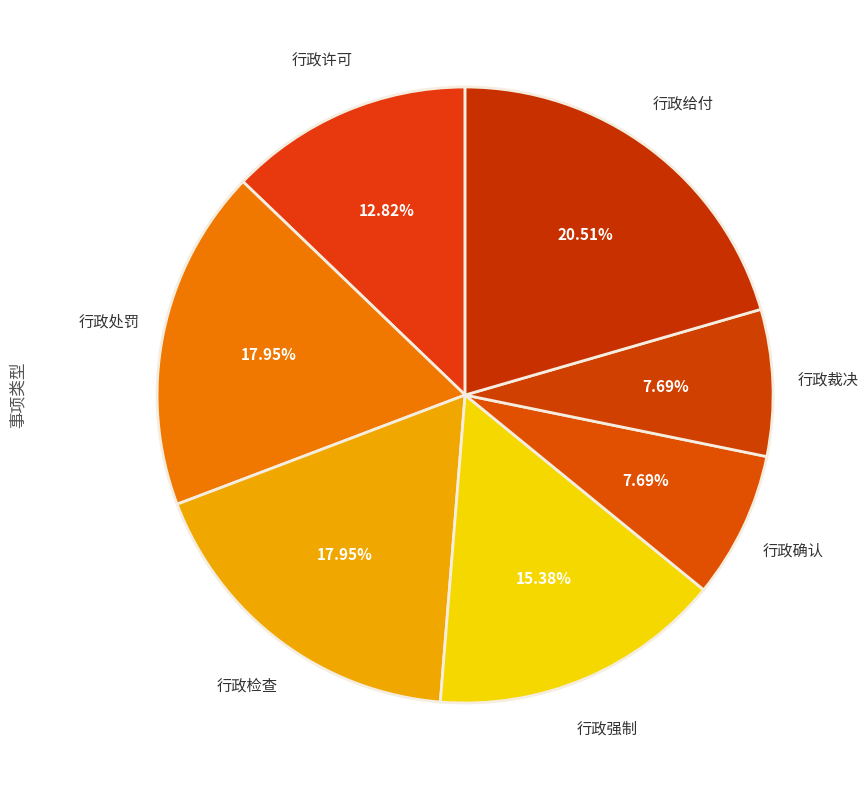

What is the ratio of the value at 行政许可 to the value at 行政强制?

0.8